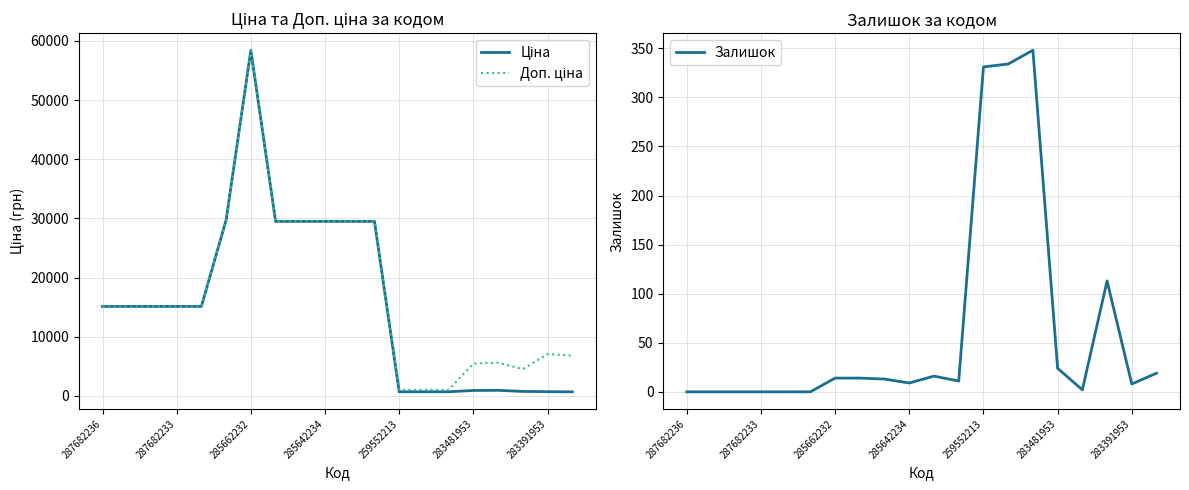

The value of Залишок at 285662232 is 14. True or false?

True